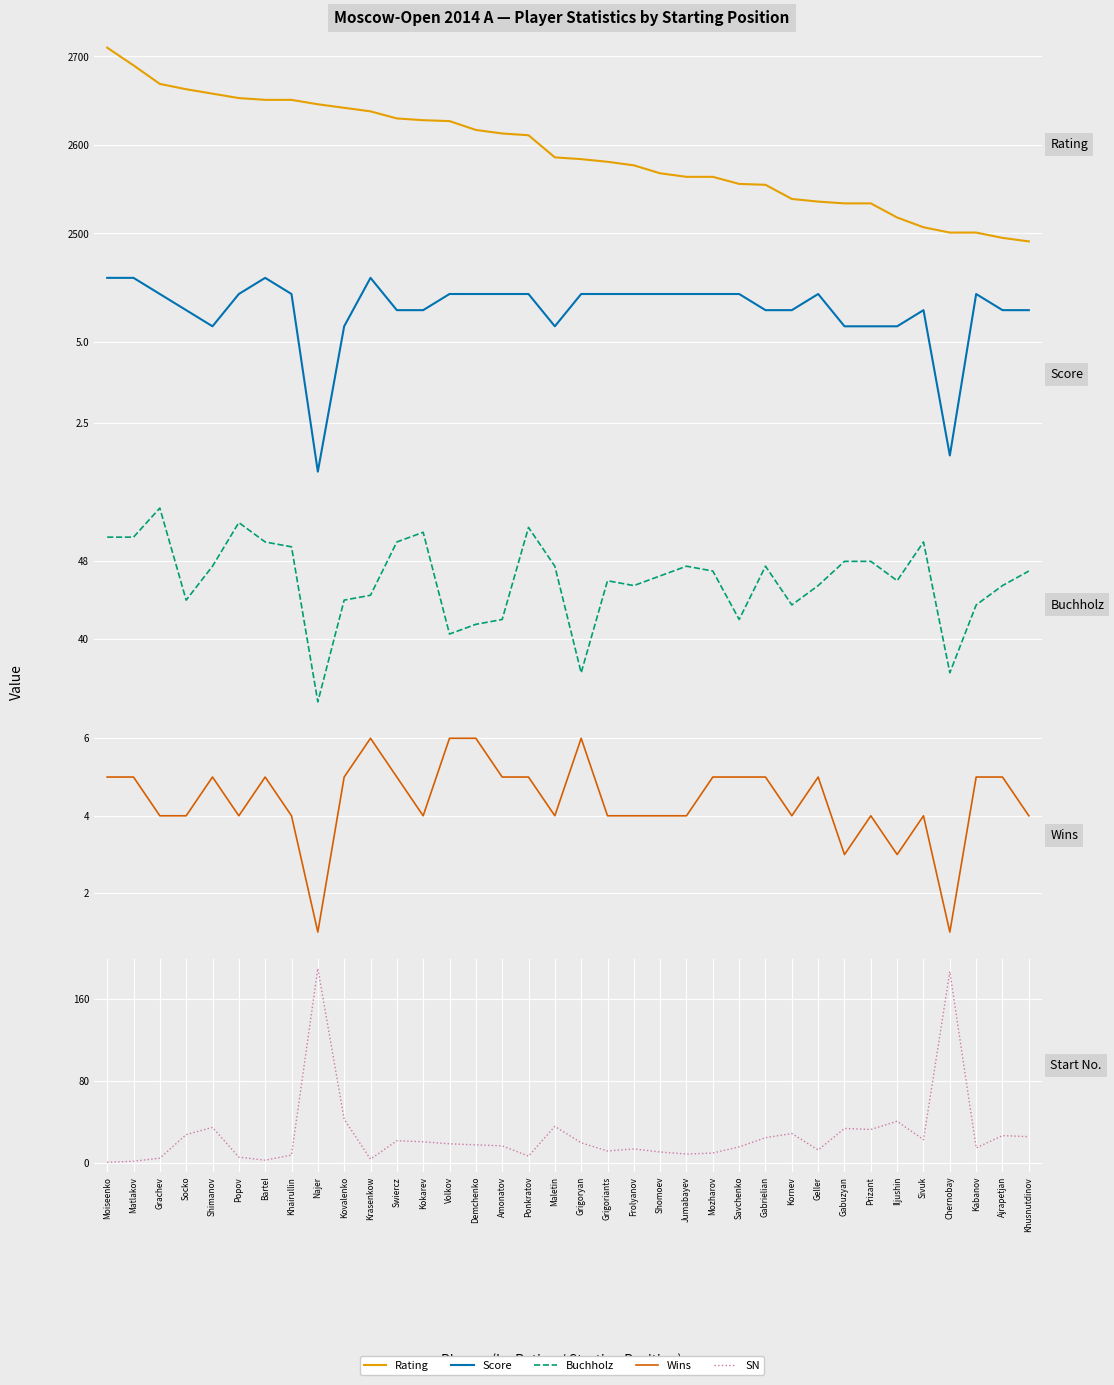

Does the chart display data point markers on the line(s)?

No